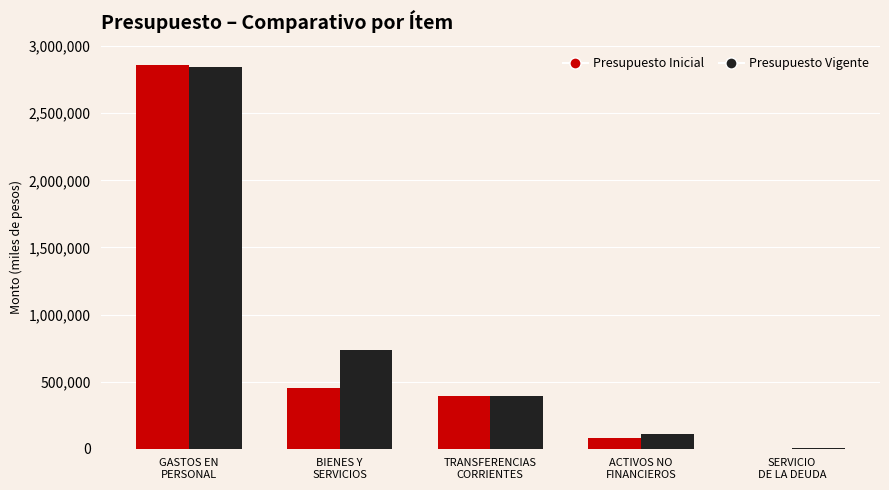

What is the greatest value displayed?

2860019